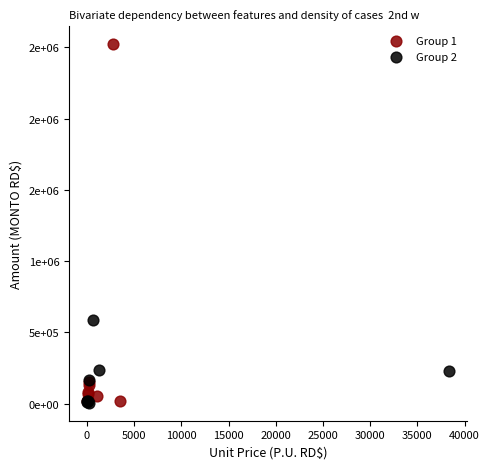

What are all the series names shown in the legend?

Group 1, Group 2